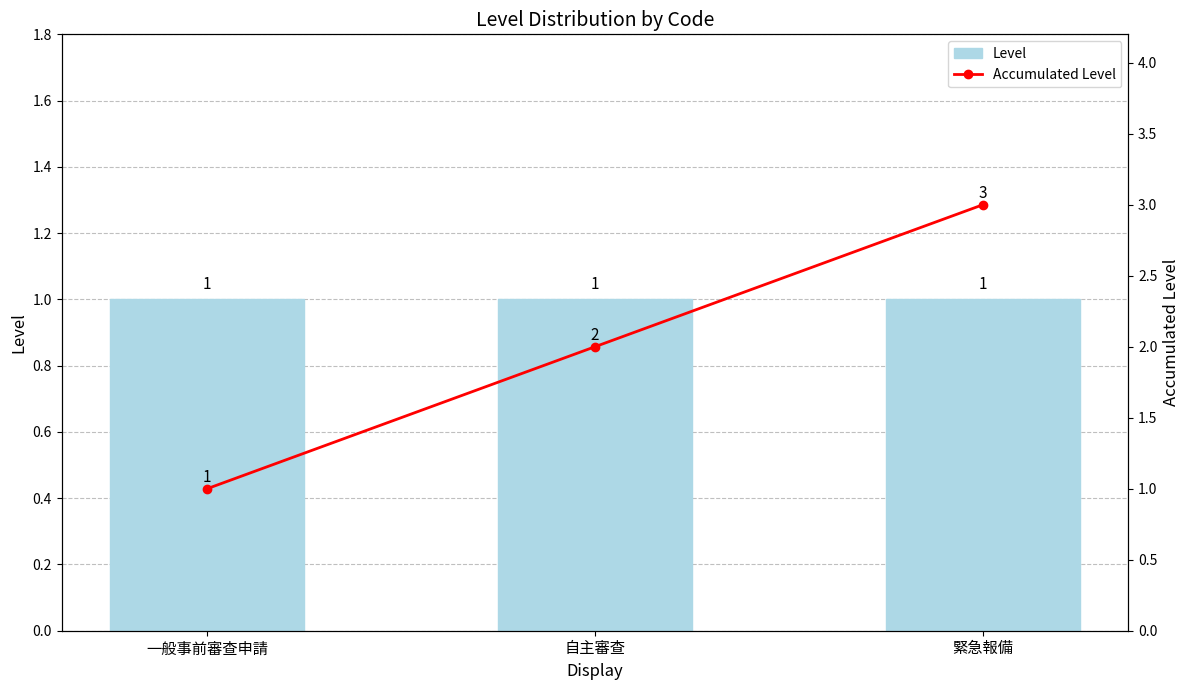

Reading right to left, list all the values displayed in this chart.

Level: 緊急報備=1	自主審查=1	一般事前審查申請=1
Accumulated Level: 緊急報備=3	自主審查=2	一般事前審查申請=1